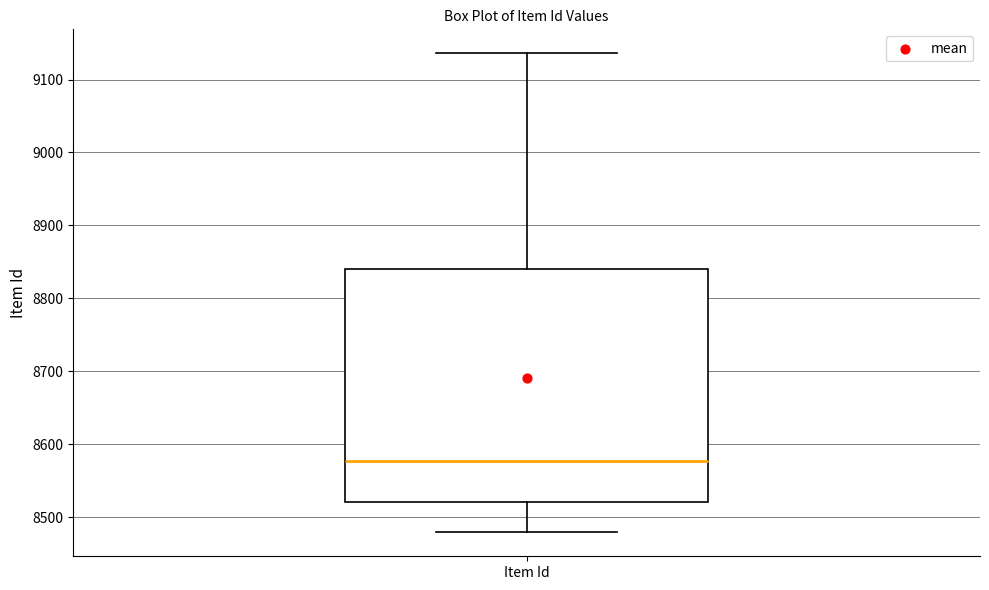

Transcribe this box plot: give where the median line is, the range the box spans, and where the two whiskers end, as read against the y-axis. The values are not printed on the chart, so give them approximately, as read against the axis.

median 8580, box 8520 to 8840, whiskers 8480 to 9140